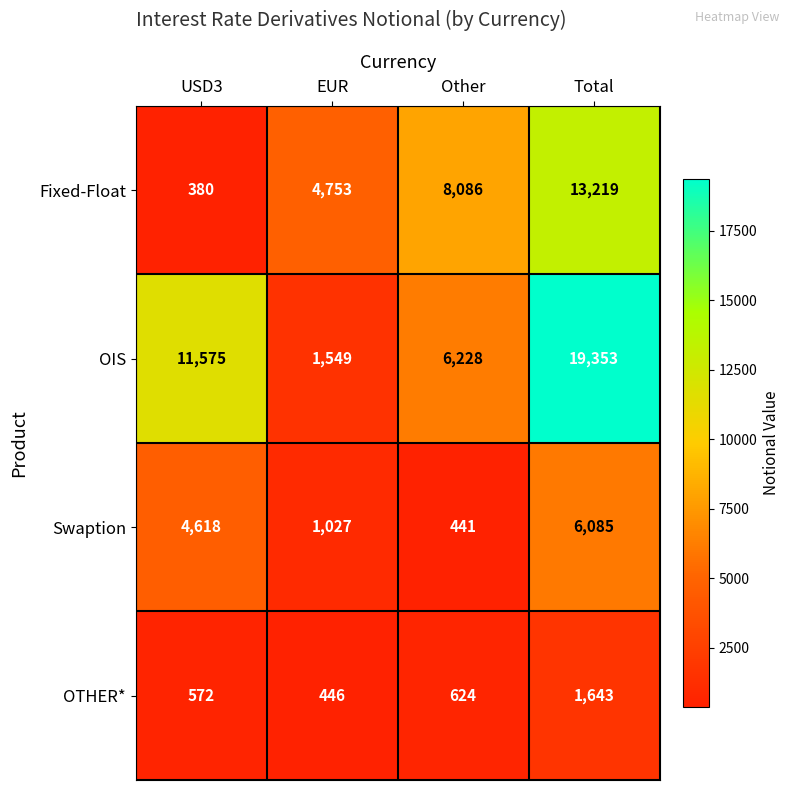

At which category is the sum across all series the highest?

Total